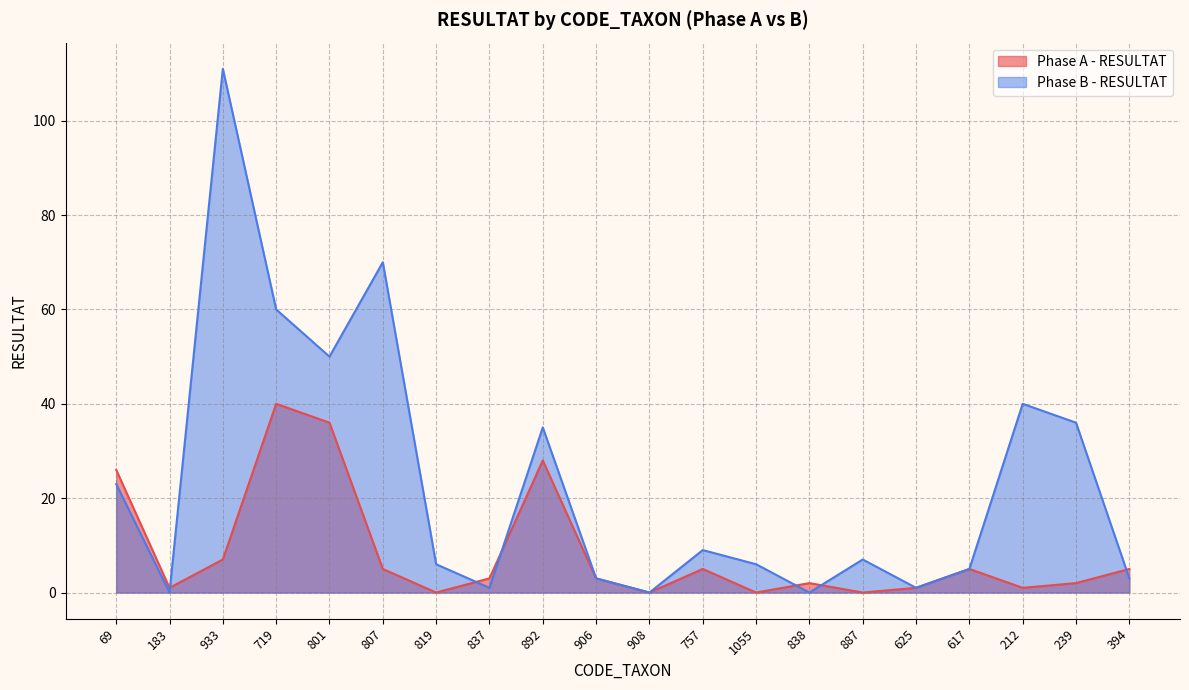

At 819, list the series in order from smallest to largest.

Phase A - RESULTAT, Phase B - RESULTAT